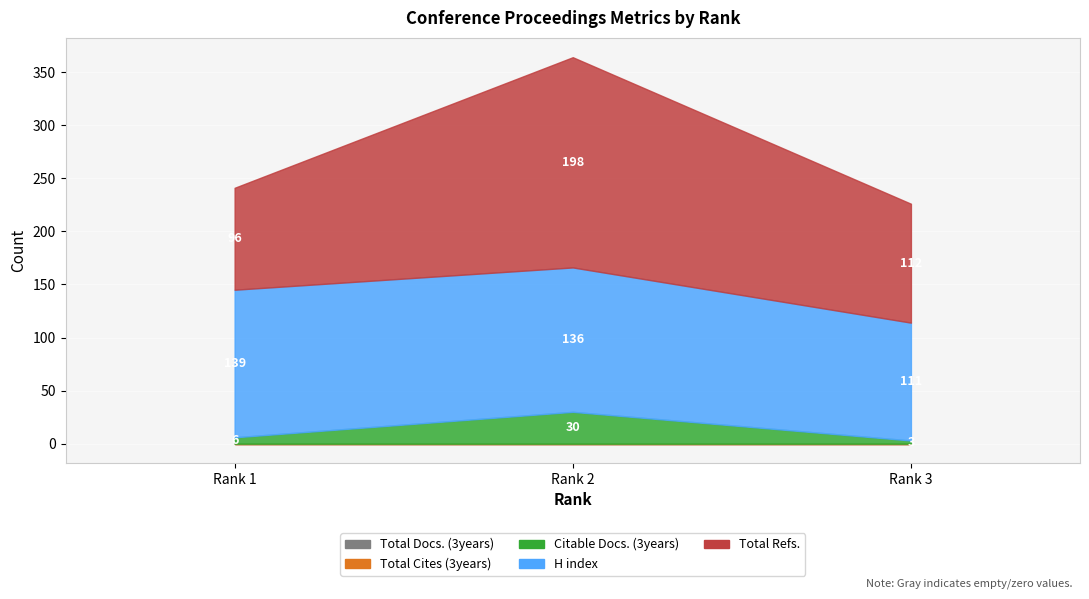

At which label does H index first exceed 136?

Rank 1